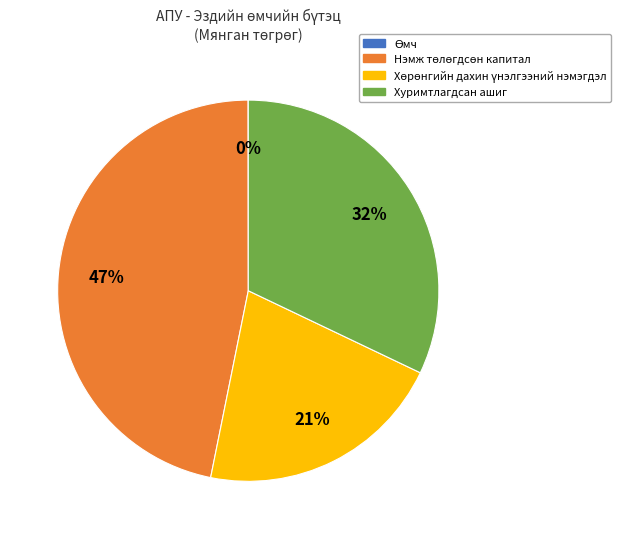

Is it true that Хуримтлагдсан ашиг is 24% of the pie?

False